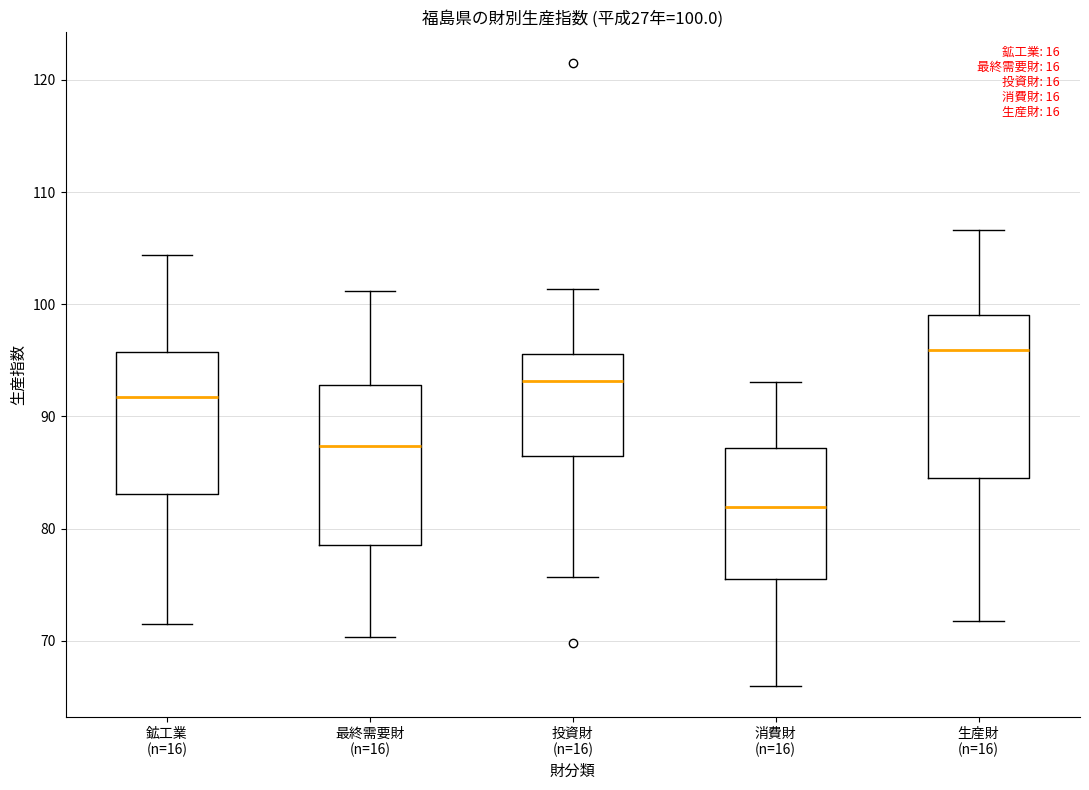

Which box has the highest median line?

生産財 (n=16)